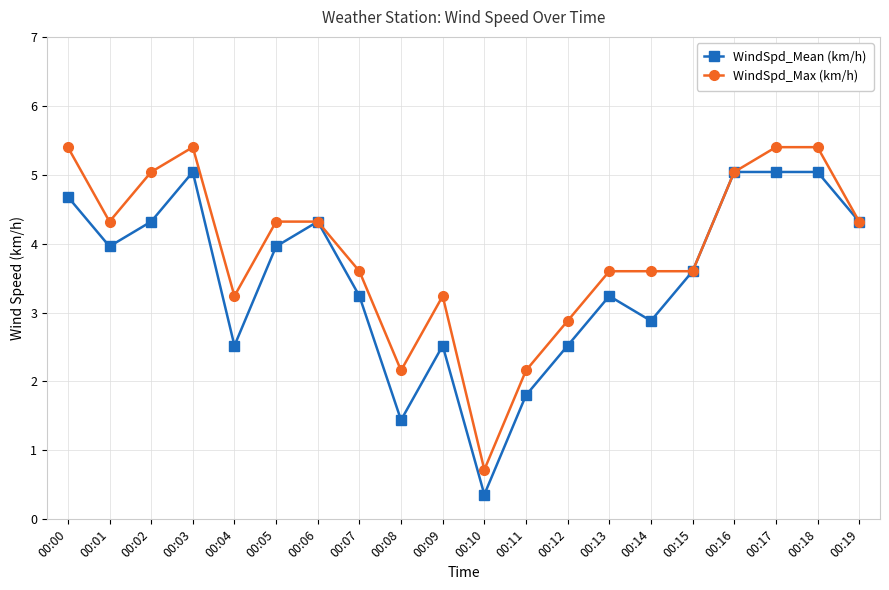

What is the value of the WindSpd_Mean (km/h) point at the 17th from the left?

5.0